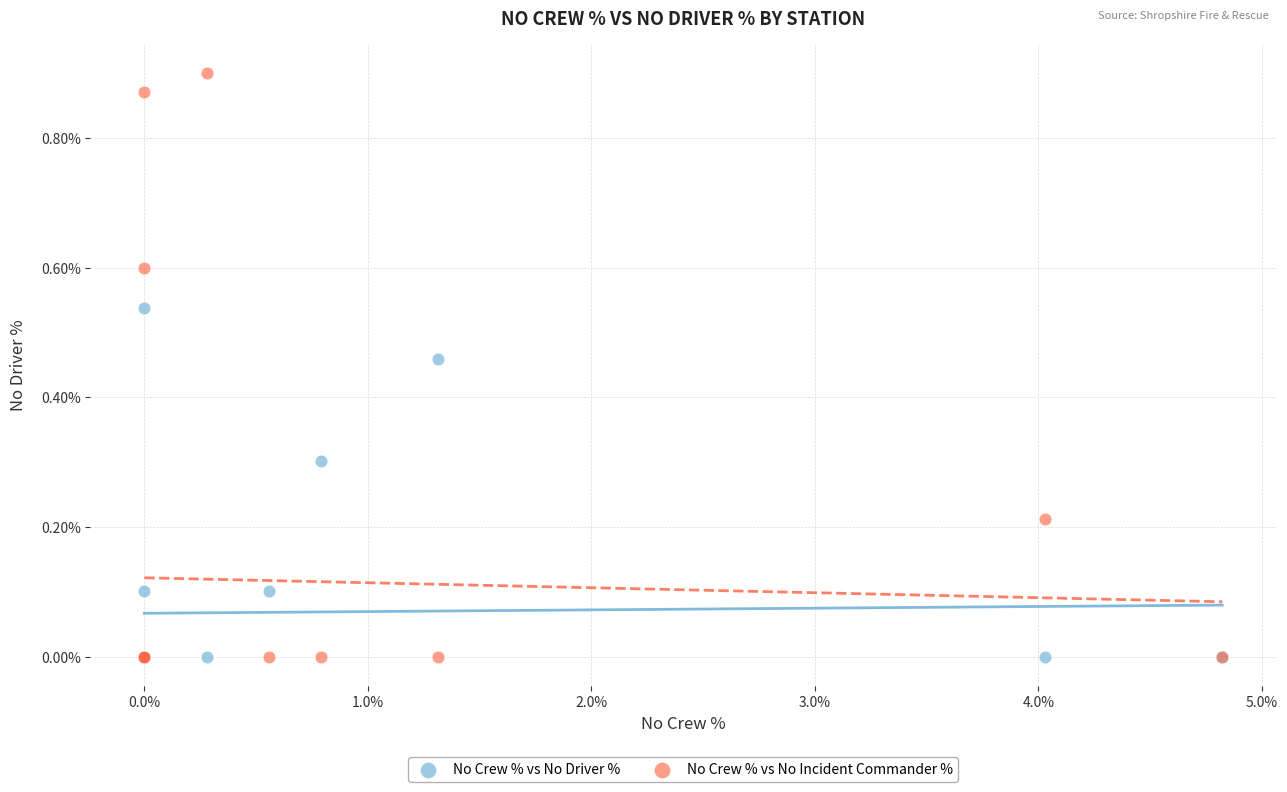

What are all the series names shown in the legend?

No Crew % vs No Driver %, No Crew % vs No Incident Commander %